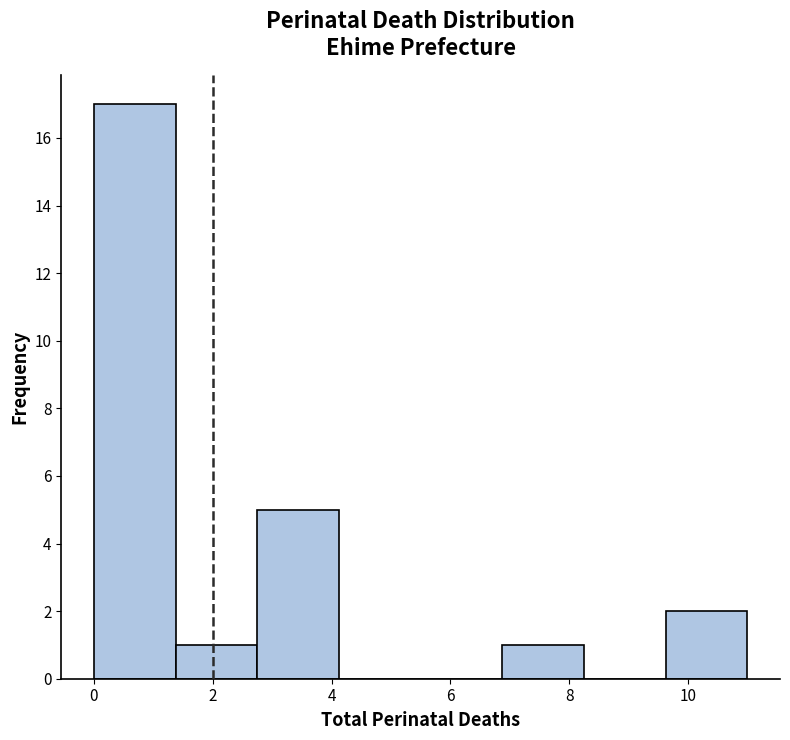

Reading left to right, list every bar in this chart as the range it spans on the x-axis followed by its height. Neither the bar edges nor the heights are printed on the chart, so give them approximately, as read against the axes.

0.0 to 1.4: 17
1.4 to 2.8: 1
2.8 to 4.2: 5
4.2 to 5.6: 0
5.6 to 6.8: 0
6.8 to 8.2: 1
8.2 to 9.6: 0
9.6 to 11.0: 2